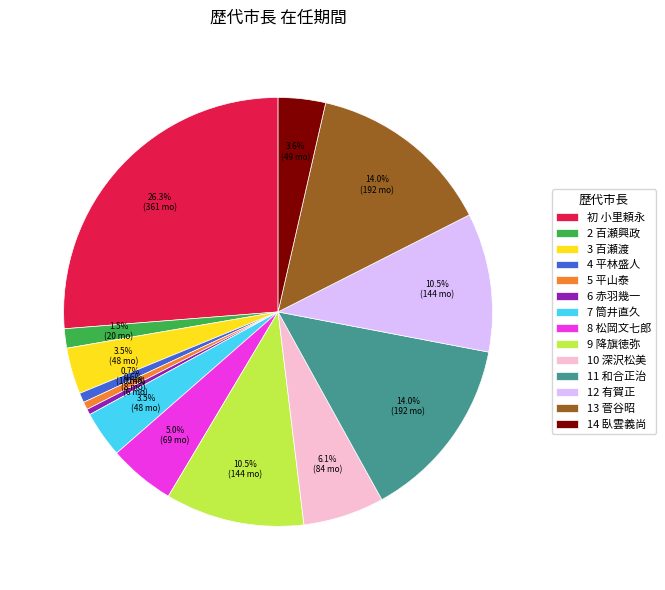

Does 6 赤羽幾一 account for over 50% of the chart?

No